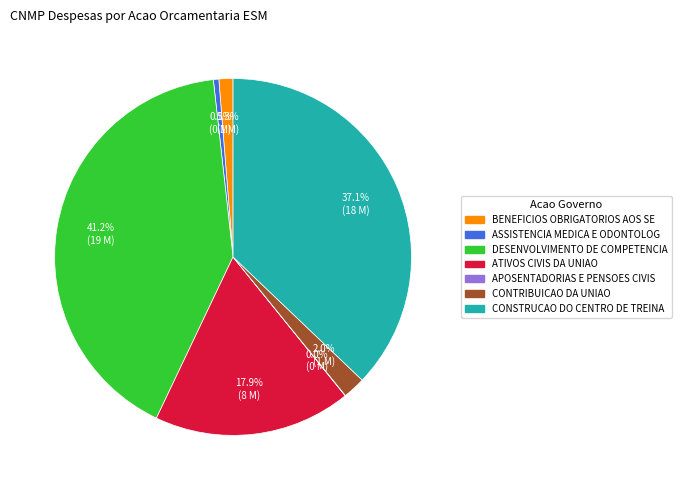

Is there a majority slice in this chart?

No